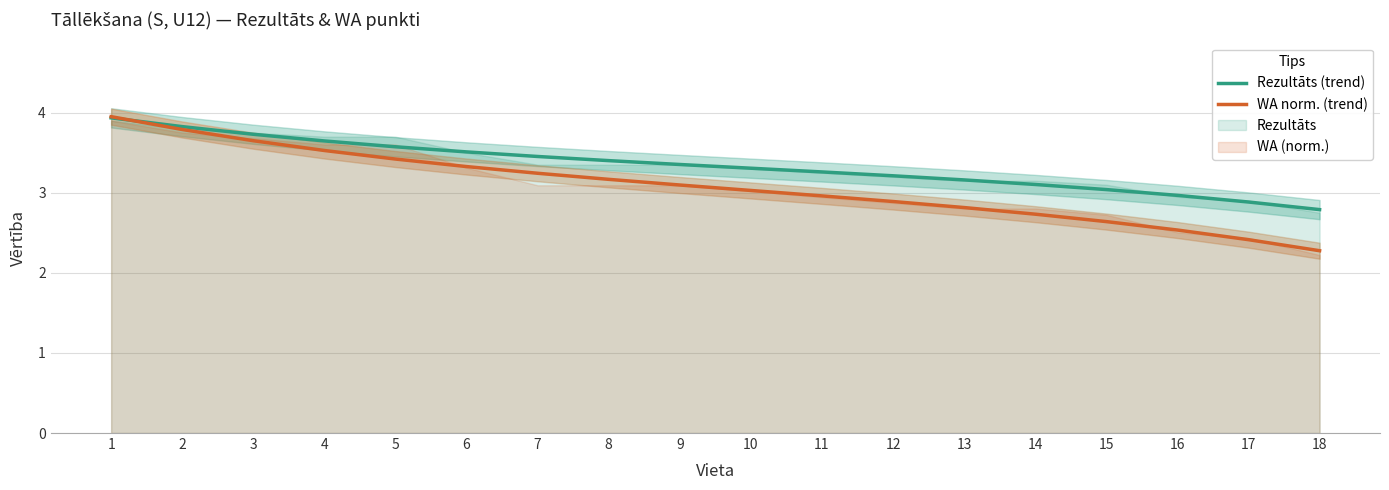

What is the value of the Rezultāts (trend) point at the 13th from the left?

3.2